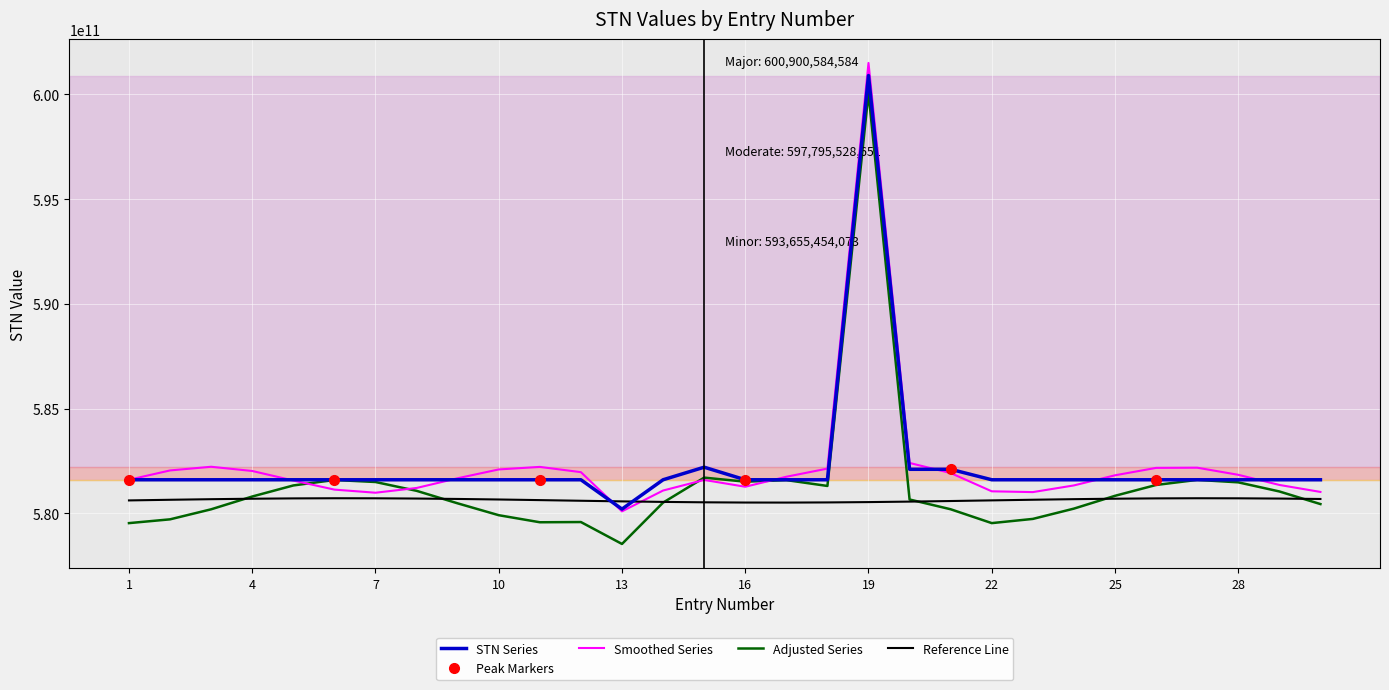

Reading right to left, what are all the values shown in this chart?

581600007111	581600211651	581600212627	581600213185	581600213625	581600214689	581600215159	581600213515	581600213064	582100260247	582100250624	600900584584	581600211288	581600210510	581600210961	582200021632	581600213988	580200211698	581600214876	581600210037	581600213548	581600213427	581600212418	581600210532	581600211497	581600212176	581600211893	581600210642	581600210928	581600212055